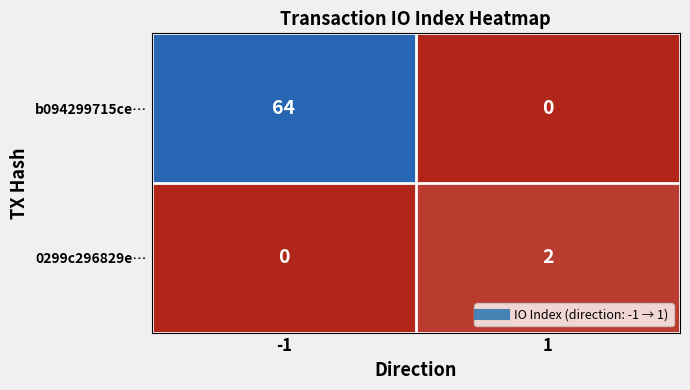

Reading left to right, list all the values displayed in this chart.

b094299715ce…: 64	0
0299c296829e…: 0	2